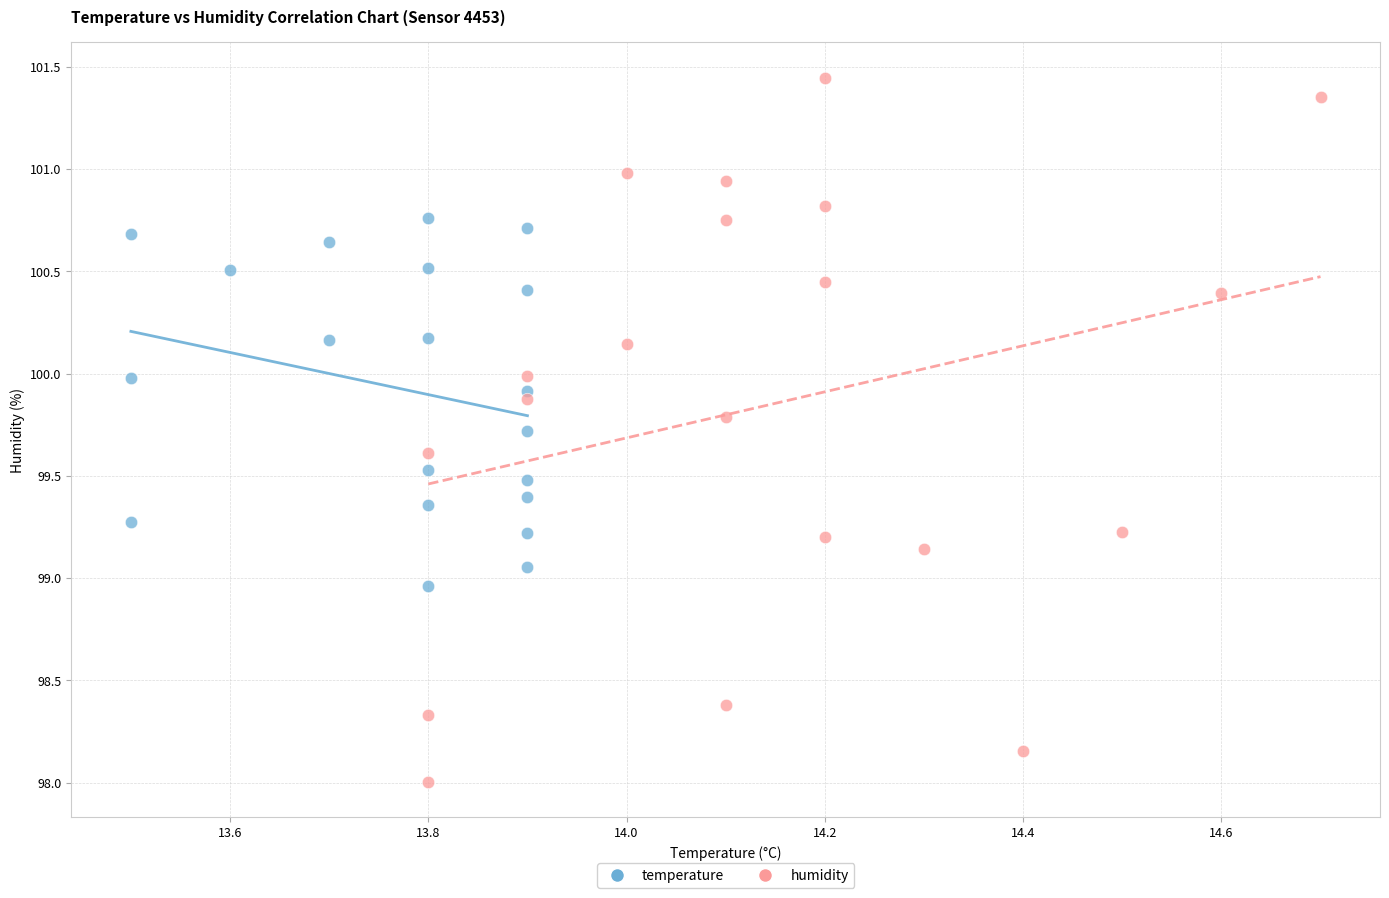

Which series reaches the minimum Y coordinate?

humidity